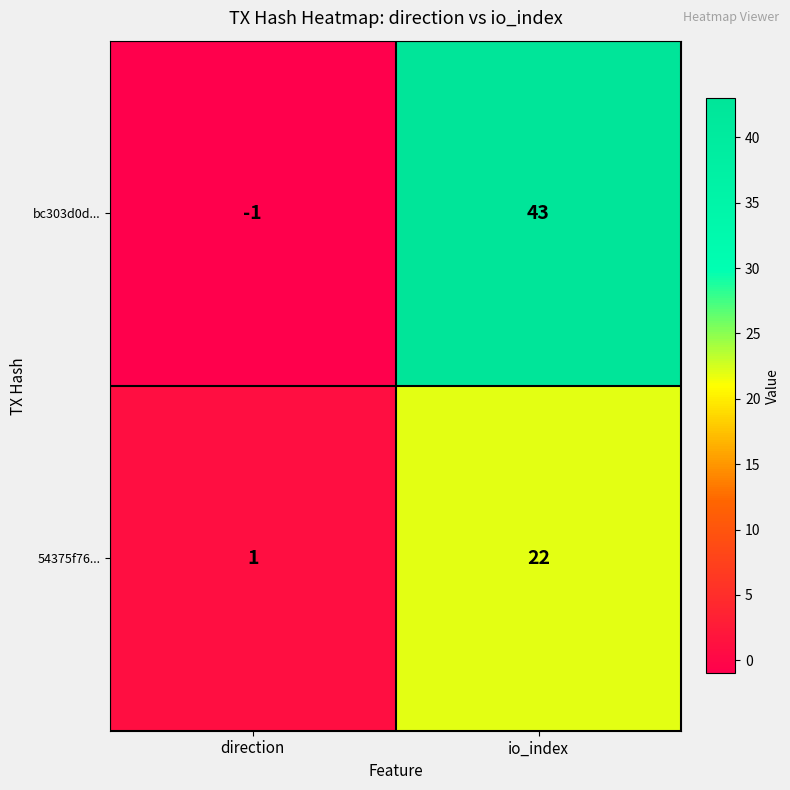

List the series in order of their overall mean, highest first.

bc303d0d..., 54375f76...